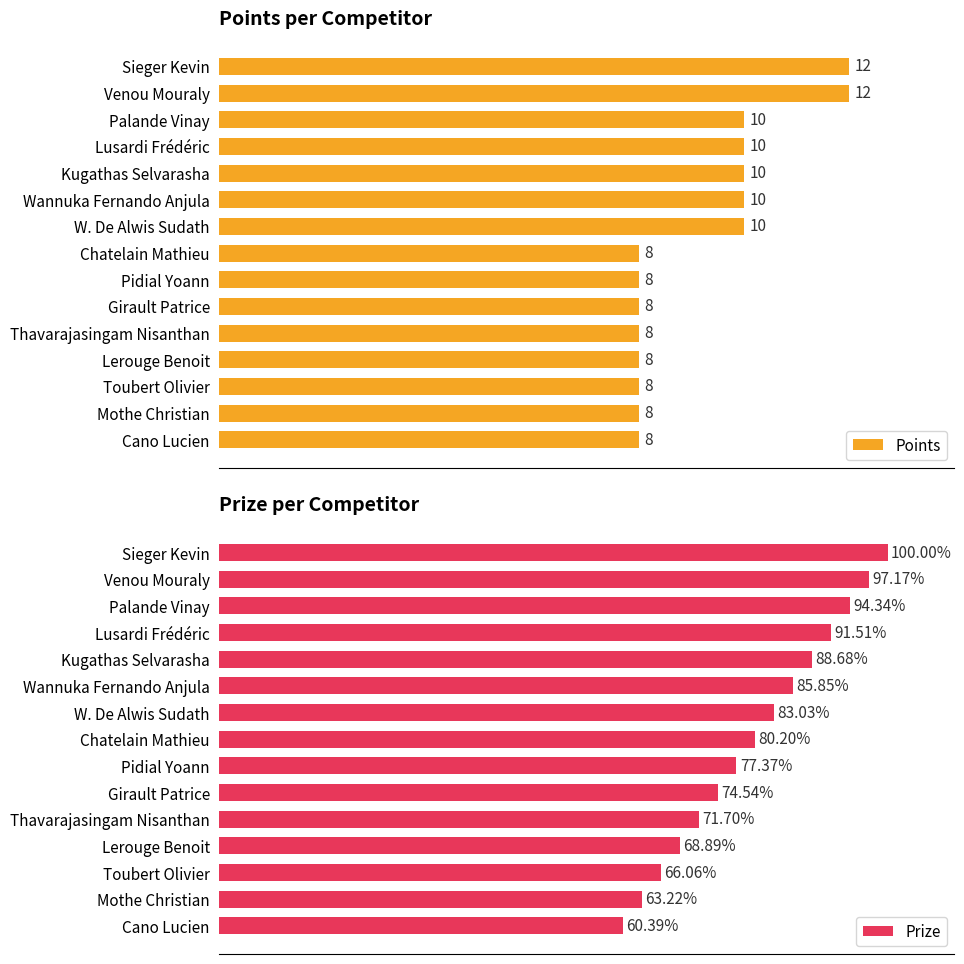

What is the value of the Points bar at the 8th from the left?

8.0